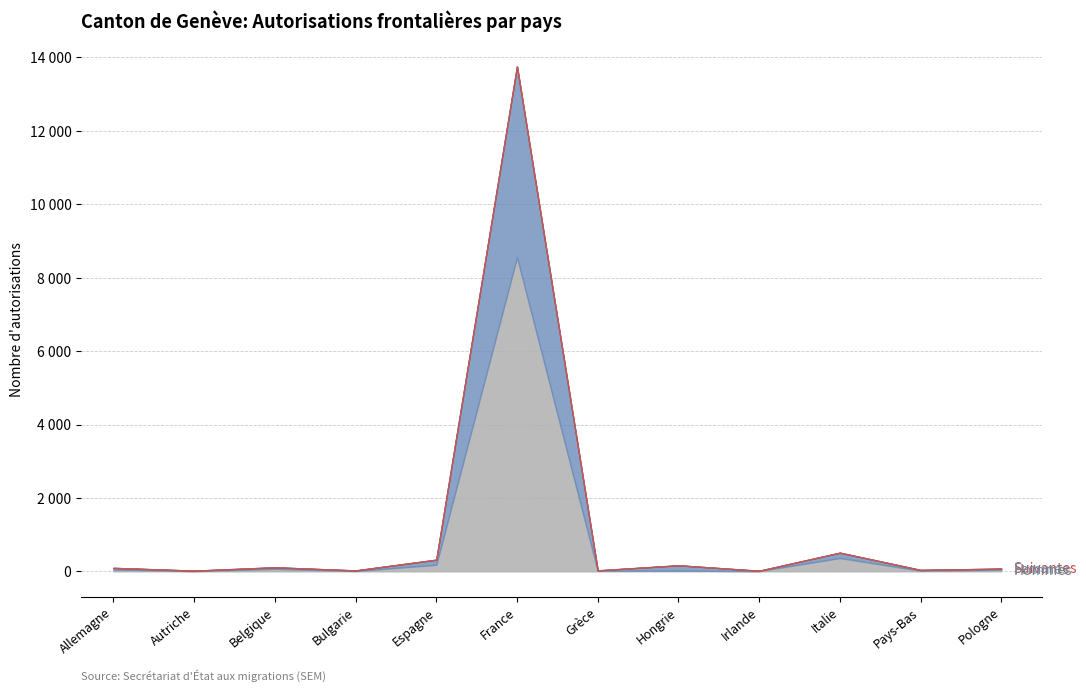

What is the sum of all Total autorisations values?

15144